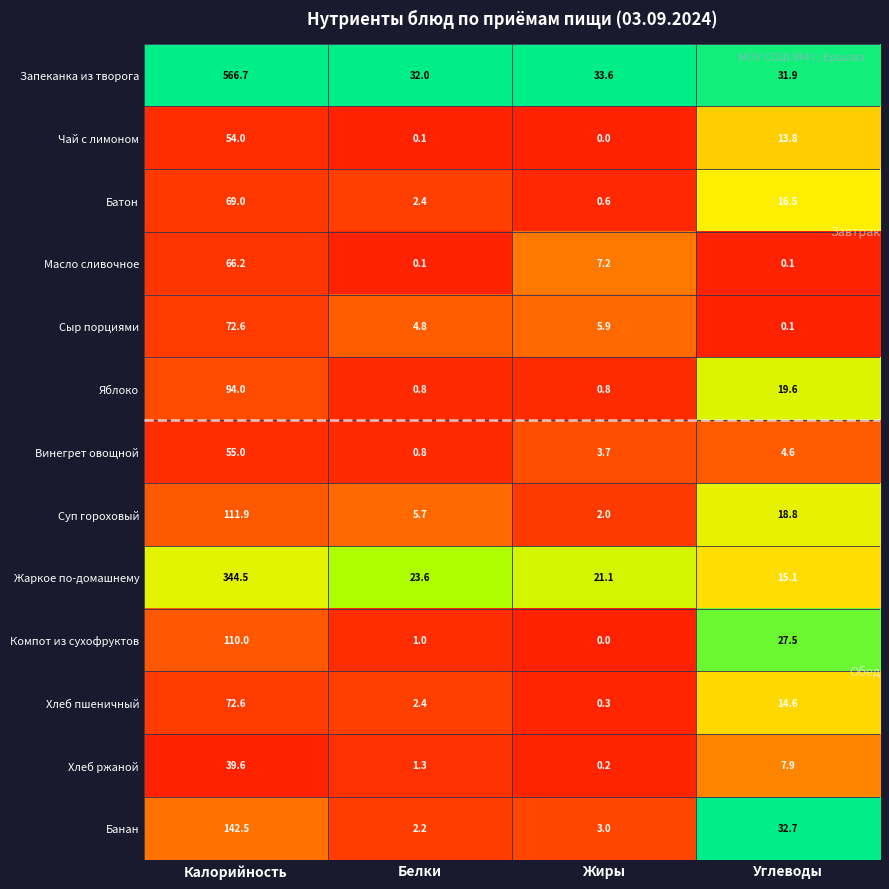

What is the difference between the highest and lowest values at Жиры?

33.6